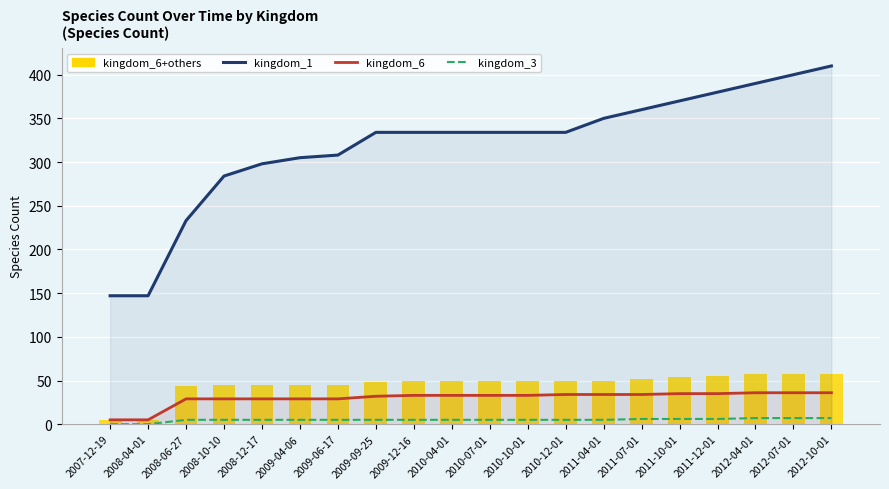

Which series has the largest total across all categories?

kingdom_1